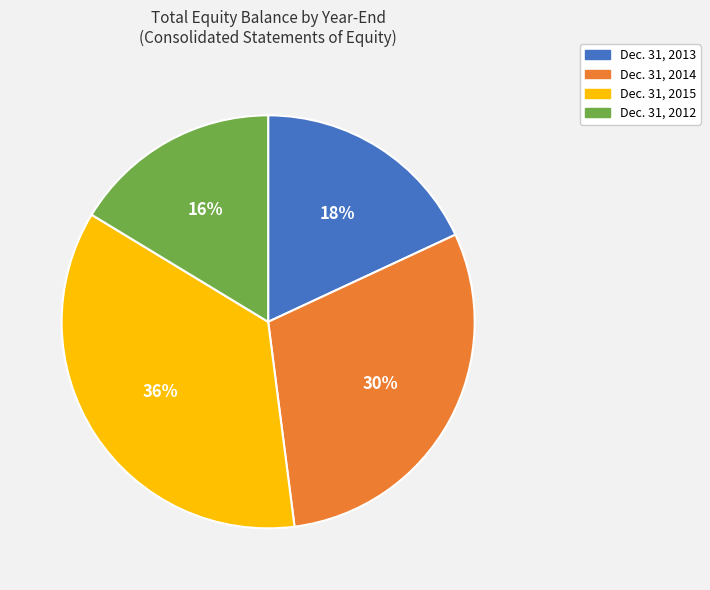

Does any single category account for the majority?

No